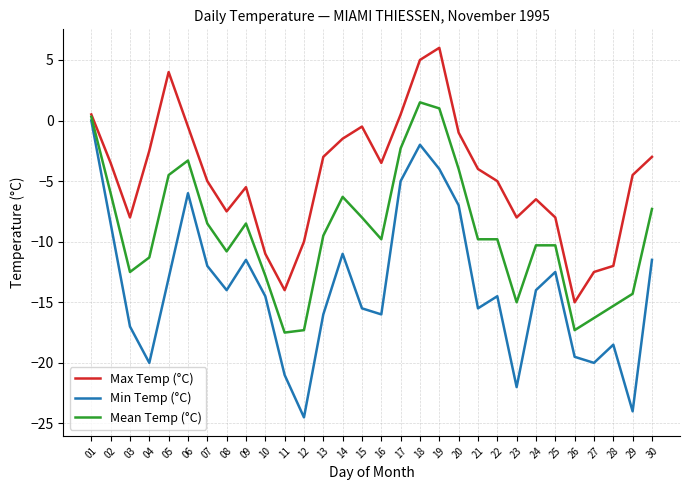

At which category does the chart reach its peak across all series?

19